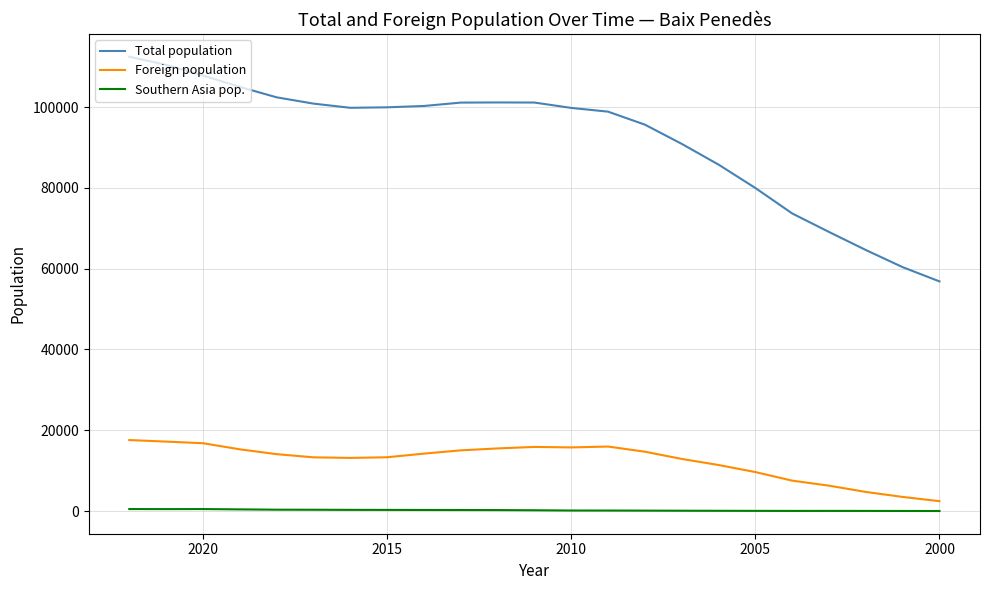

In Southern Asia pop., how many points are lower than both neighbors (excluding endpoints)?

2